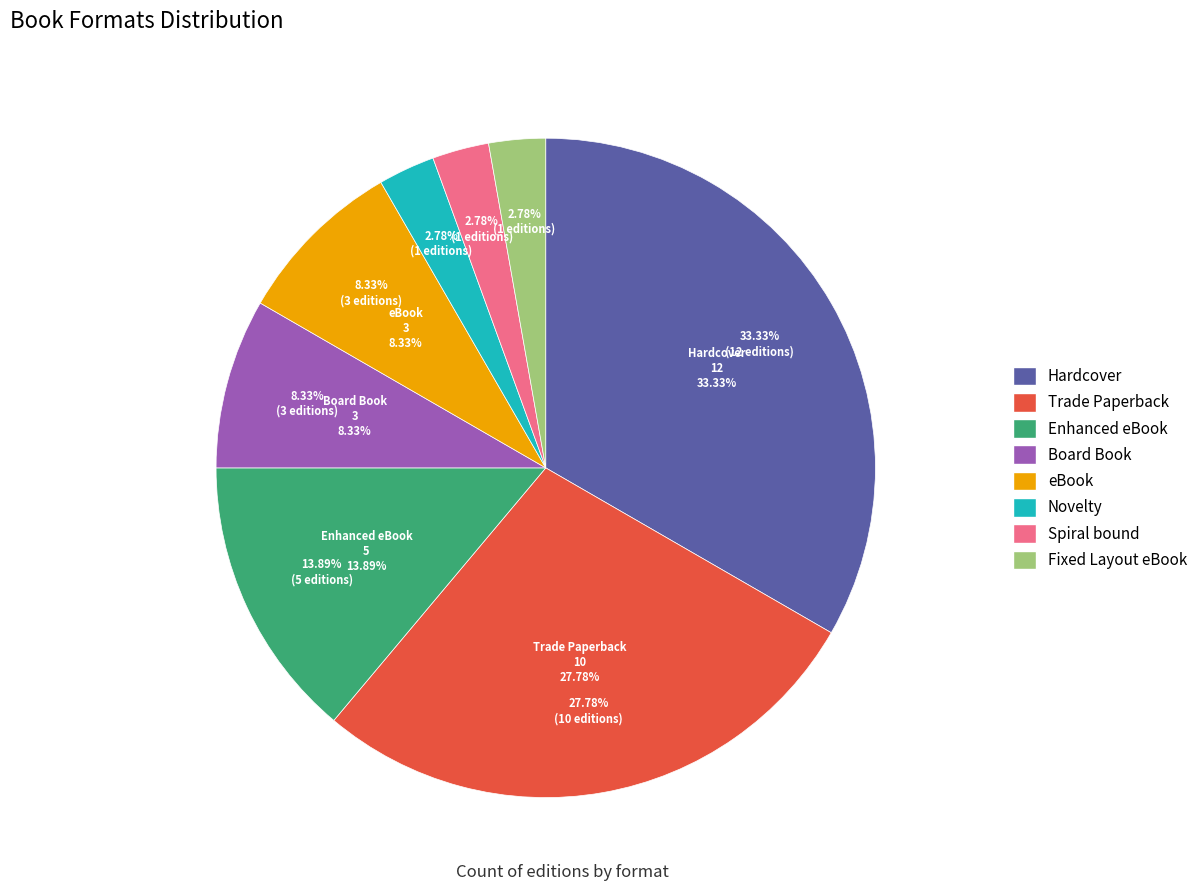

To the nearest percent, what is the average slice percentage?

12%